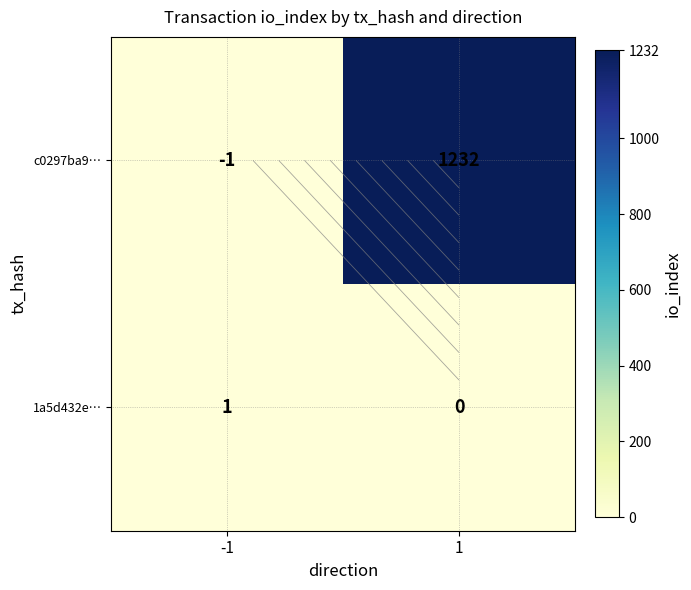

Read the c0297ba9… value at 1.

1232